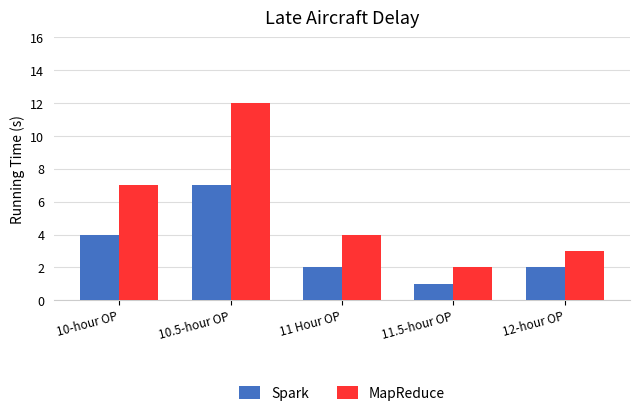

How many distinct data groups are displayed?

2